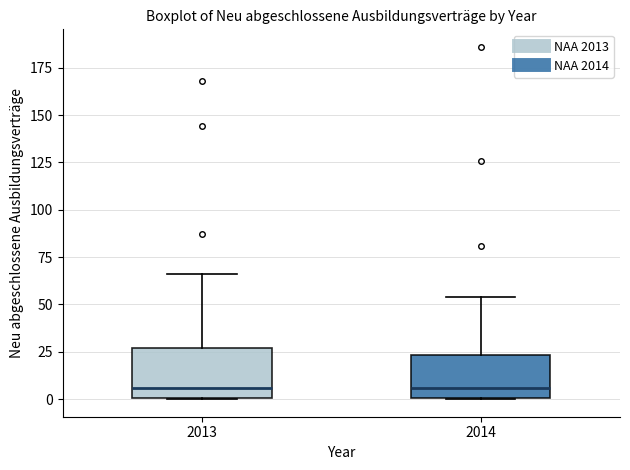

Reading left to right, read every box against the y-axis: the position of its median line, the range the box covers, and the ends of its whiskers. The values are not printed on the chart, so give them approximately, as read against the axis.

2013: median 5, box 0 to 25, whiskers 0 to 65
2014: median 5, box 0 to 25, whiskers 0 to 55